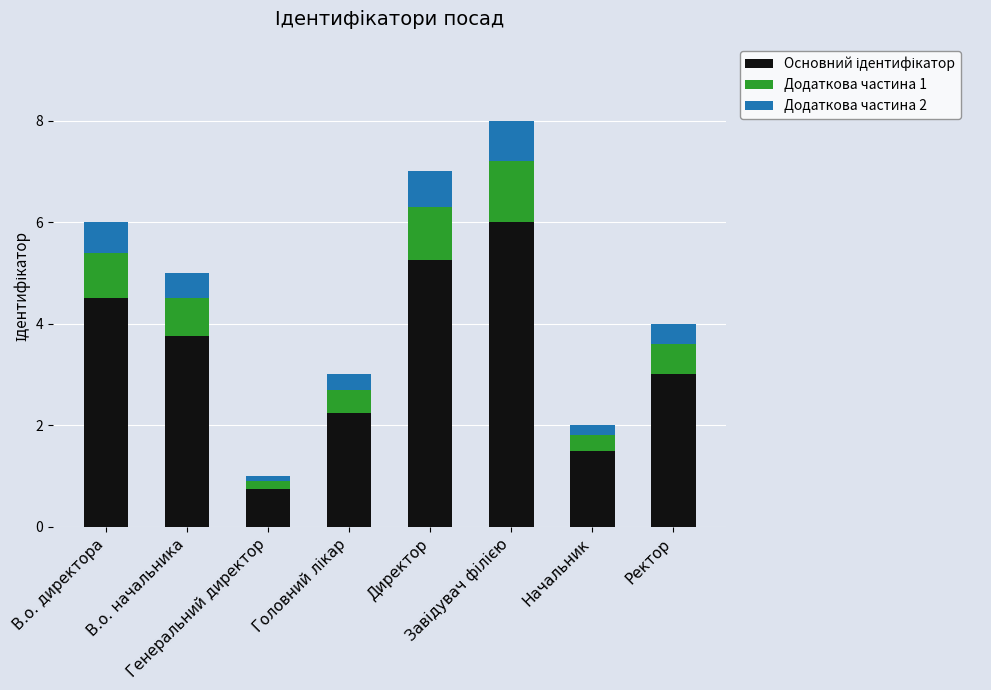

What position from the right is Директор?

4